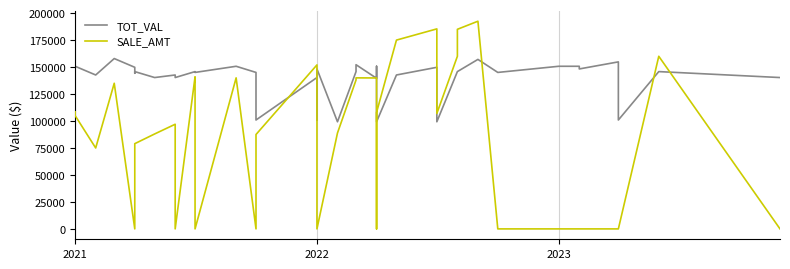

Reading left to right, transcribe all the data shown in this chart.

TOT_VAL: 145798	150735	142662	157899	149781	144284	145798	140288	142662	140288	145798	145798	145798	145035	150735	145035	100934	140288	100934	148267	99284	145798	152182	139594	150735	99284	142662	149781	99284	145798	145798	157109	145035	150735	150735	148267	154815	100934	145798	140288
SALE_AMT: 108500	105000	75000	135000	0	78000	79000	88000	97000	0	141000	136000	0	0	140000	0	87500	152000	115000	0	88900	138000	140000	139900	0	108000	175000	185400	107000	160000	185000	192500	0	0	0	0	0	0	160000	0